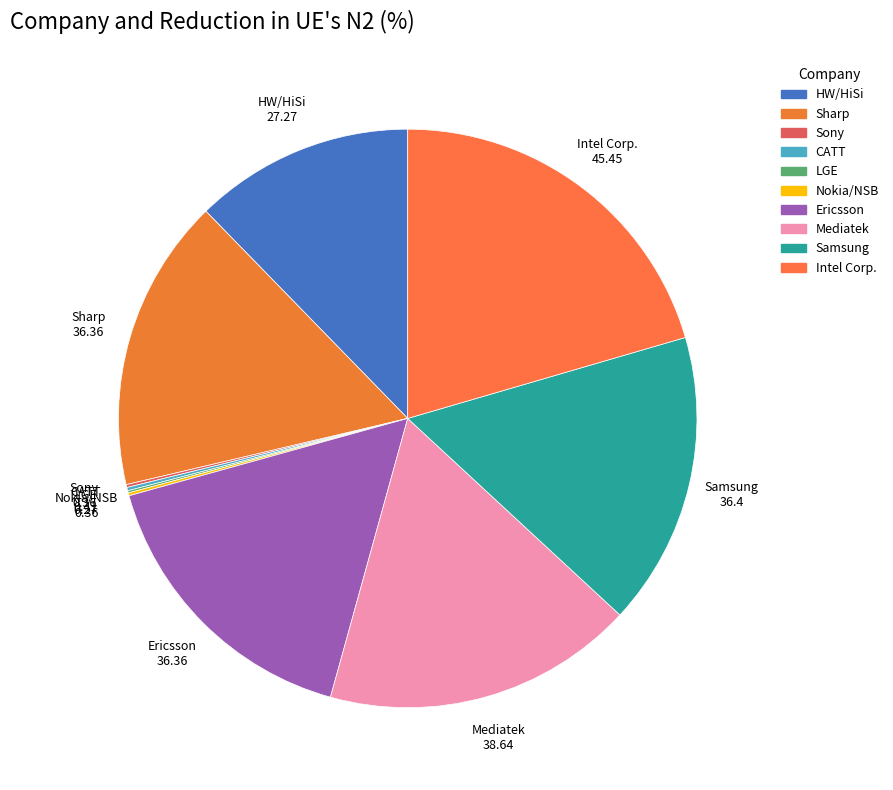

Between Intel Corp. and Mediatek, which is larger?

Intel Corp.